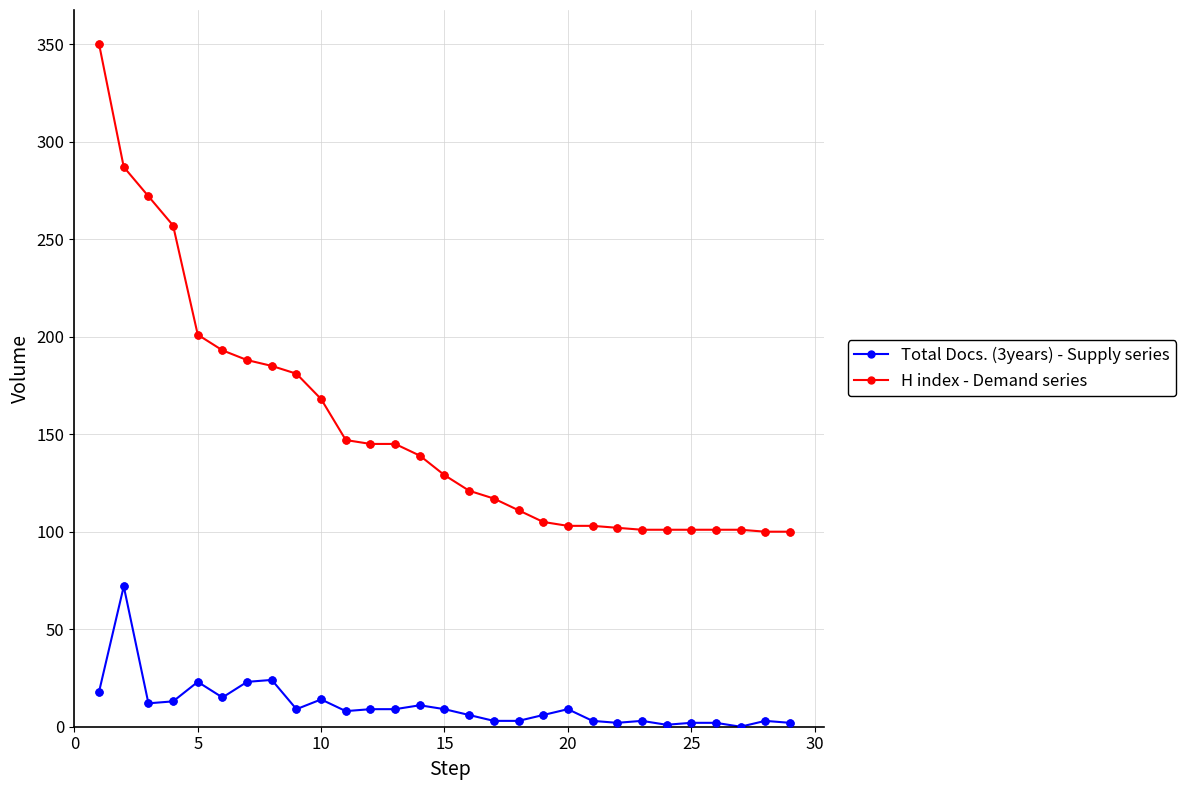

Rank the series by their average value, from highest to lowest.

H index - Demand series, Total Docs. (3years) - Supply series